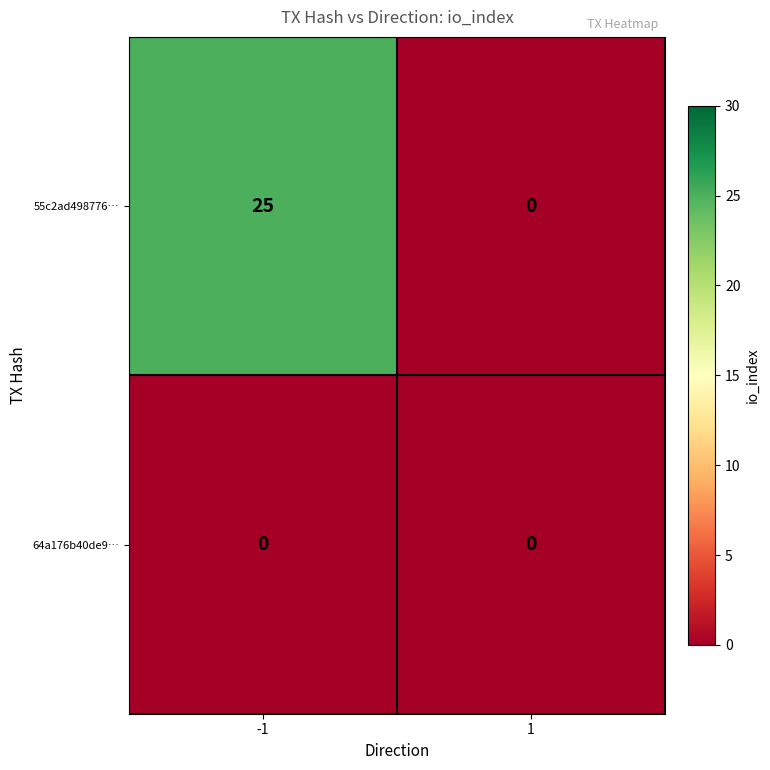

Is it true that 55c2ad498776… equals 42 at -1?

False